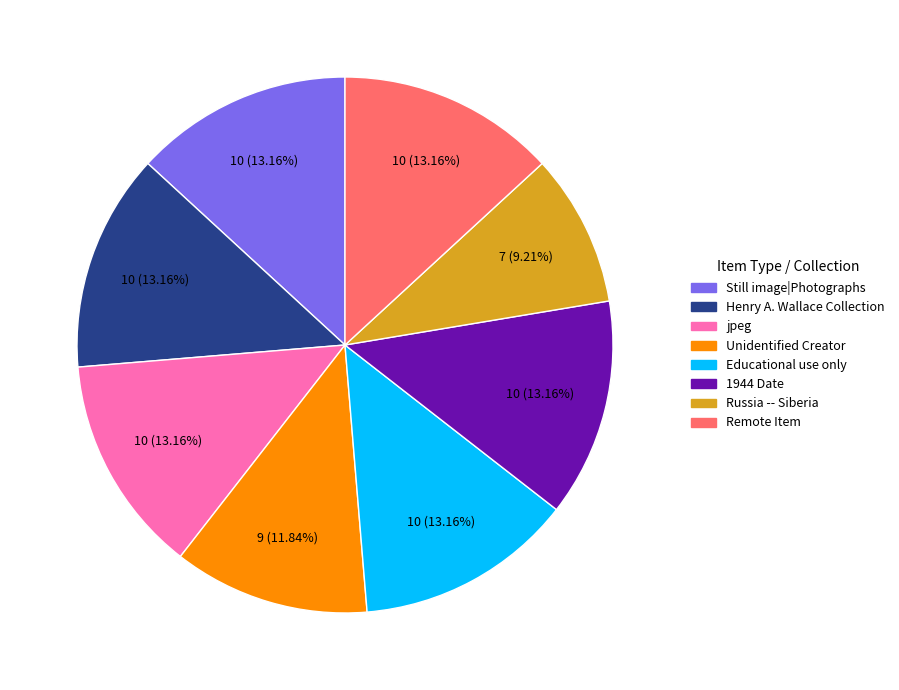

How many segments does this pie chart have?

8